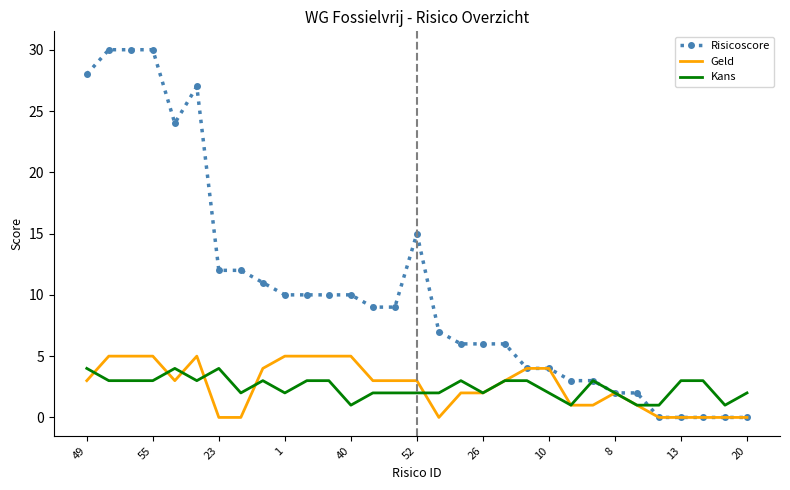

What is the difference between the maximum and minimum values in the Geld series?

5